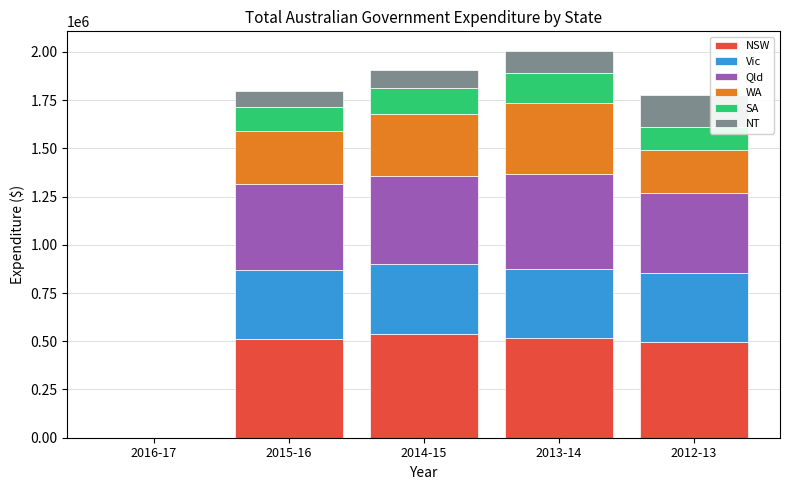

How many distinct data groups are displayed?

6